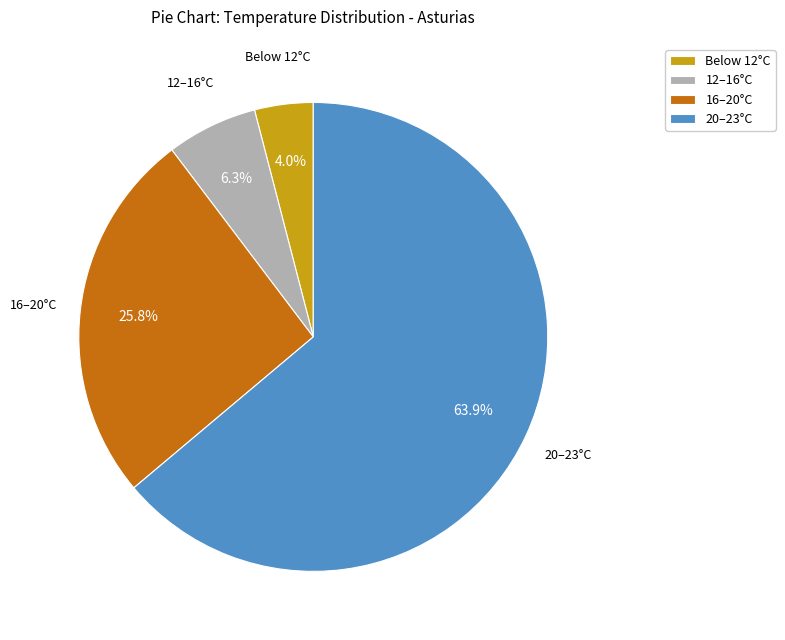

Rank the categories by value from highest to lowest.

20–23°C, 16–20°C, 12–16°C, Below 12°C